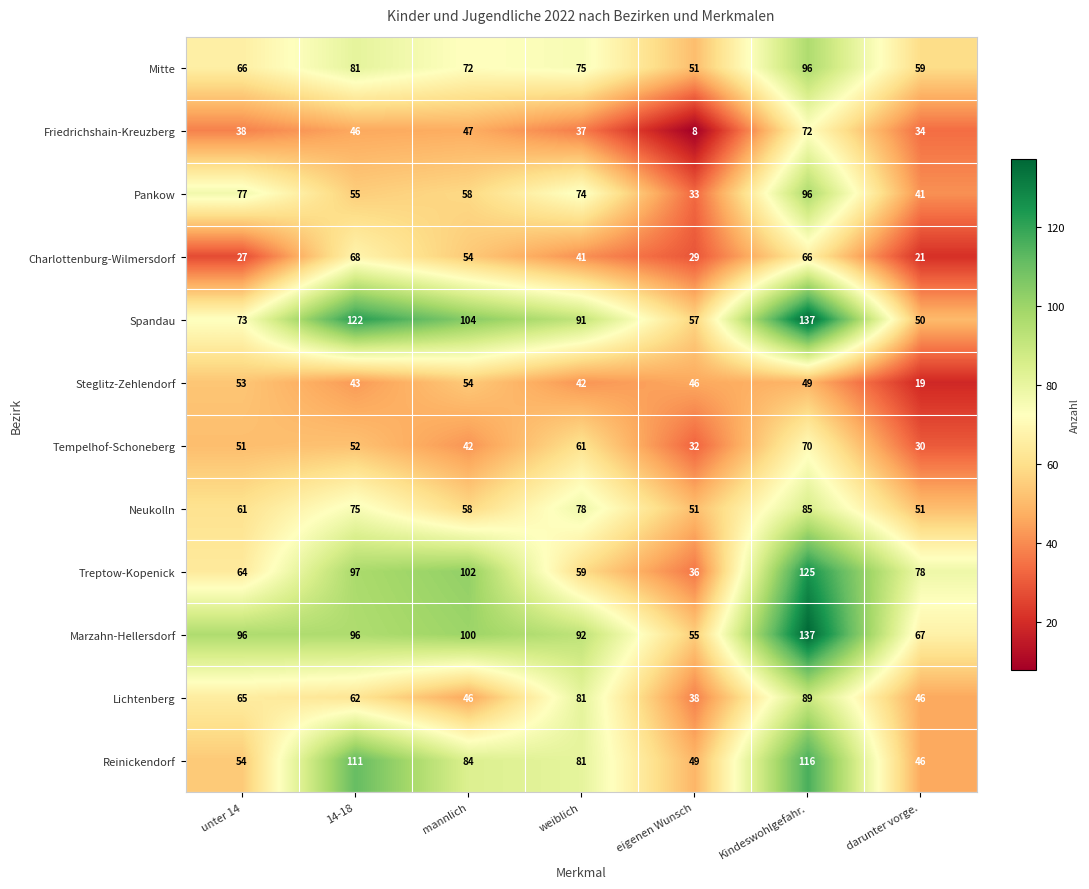

Between 14-18 and eigenen Wunsch, which series saw the biggest shift?

Spandau